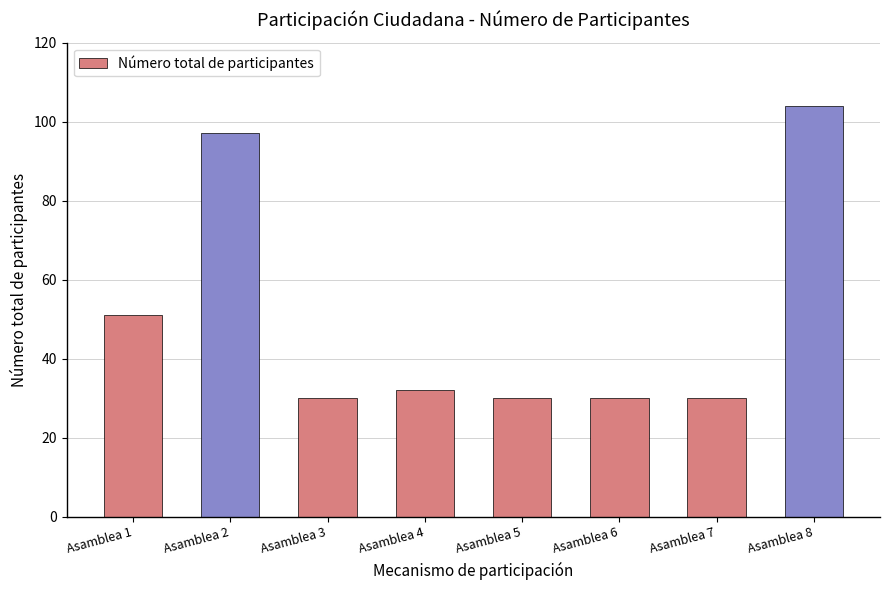

At which label is the value closest to 67?

Asamblea 1